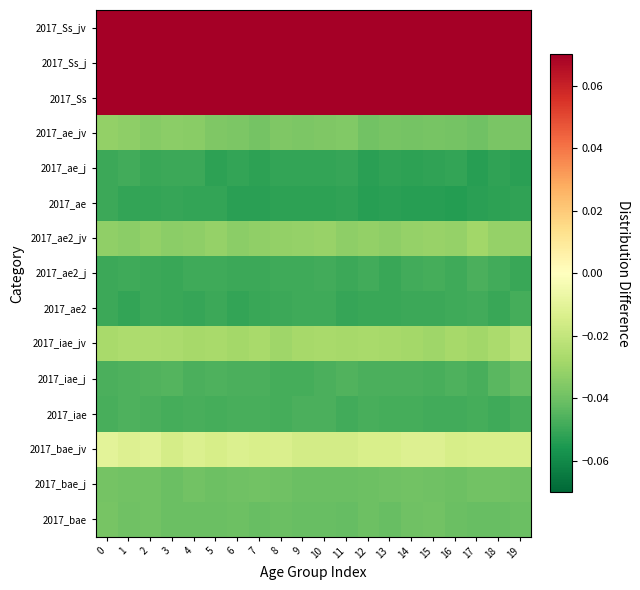

Reading right to left, what are all the values shown in this chart?

2017_Ss_jv: 19=0.3	18=0.3	17=0.3	16=0.3	15=0.3	14=0.3	13=0.3	12=0.3	11=0.3	10=0.3	9=0.3	8=0.3	7=0.3	6=0.3	5=0.3	4=0.3	3=0.3	2=0.3	1=0.3	0=0.3
2017_Ss_j: 19=0.1	18=0.1	17=0.1	16=0.1	15=0.1	14=0.1	13=0.1	12=0.1	11=0.1	10=0.1	9=0.1	8=0.1	7=0.1	6=0.1	5=0.1	4=0.1	3=0.1	2=0.1	1=0.1	0=0.1
2017_Ss: 19=0.1	18=0.1	17=0.1	16=0.1	15=0.1	14=0.1	13=0.1	12=0.1	11=0.1	10=0.1	9=0.1	8=0.1	7=0.1	6=0.1	5=0.1	4=0.1	3=0.1	2=0.1	1=0.1	0=0.1
2017_ae_jv: 19=-0.0	18=-0.0	17=-0.0	16=-0.0	15=-0.0	14=-0.0	13=-0.0	12=-0.0	11=-0.0	10=-0.0	9=-0.0	8=-0.0	7=-0.0	6=-0.0	5=-0.0	4=-0.0	3=-0.0	2=-0.0	1=-0.0	0=-0.0
2017_ae_j: 19=-0.1	18=-0.1	17=-0.1	16=-0.1	15=-0.1	14=-0.1	13=-0.1	12=-0.1	11=-0.1	10=-0.1	9=-0.1	8=-0.1	7=-0.1	6=-0.1	5=-0.1	4=-0.0	3=-0.0	2=-0.1	1=-0.0	0=-0.0
2017_ae: 19=-0.1	18=-0.1	17=-0.1	16=-0.1	15=-0.1	14=-0.1	13=-0.1	12=-0.1	11=-0.1	10=-0.1	9=-0.1	8=-0.1	7=-0.1	6=-0.1	5=-0.1	4=-0.1	3=-0.1	2=-0.1	1=-0.1	0=-0.0
2017_ae2_jv: 19=-0.0	18=-0.0	17=-0.0	16=-0.0	15=-0.0	14=-0.0	13=-0.0	12=-0.0	11=-0.0	10=-0.0	9=-0.0	8=-0.0	7=-0.0	6=-0.0	5=-0.0	4=-0.0	3=-0.0	2=-0.0	1=-0.0	0=-0.0
2017_ae2_j: 19=-0.1	18=-0.0	17=-0.0	16=-0.0	15=-0.0	14=-0.0	13=-0.0	12=-0.0	11=-0.0	10=-0.0	9=-0.0	8=-0.0	7=-0.0	6=-0.0	5=-0.0	4=-0.0	3=-0.1	2=-0.0	1=-0.0	0=-0.0
2017_ae2: 19=-0.0	18=-0.0	17=-0.0	16=-0.0	15=-0.0	14=-0.0	13=-0.0	12=-0.1	11=-0.1	10=-0.0	9=-0.0	8=-0.0	7=-0.0	6=-0.1	5=-0.0	4=-0.1	3=-0.1	2=-0.0	1=-0.1	0=-0.0
2017_iae_jv: 19=-0.0	18=-0.0	17=-0.0	16=-0.0	15=-0.0	14=-0.0	13=-0.0	12=-0.0	11=-0.0	10=-0.0	9=-0.0	8=-0.0	7=-0.0	6=-0.0	5=-0.0	4=-0.0	3=-0.0	2=-0.0	1=-0.0	0=-0.0
2017_iae_j: 19=-0.0	18=-0.0	17=-0.0	16=-0.0	15=-0.0	14=-0.0	13=-0.0	12=-0.0	11=-0.0	10=-0.0	9=-0.0	8=-0.0	7=-0.0	6=-0.0	5=-0.0	4=-0.0	3=-0.0	2=-0.0	1=-0.0	0=-0.0
2017_iae: 19=-0.0	18=-0.0	17=-0.0	16=-0.0	15=-0.0	14=-0.0	13=-0.0	12=-0.0	11=-0.0	10=-0.0	9=-0.0	8=-0.0	7=-0.0	6=-0.0	5=-0.0	4=-0.0	3=-0.0	2=-0.0	1=-0.0	0=-0.0
2017_bae_jv: 19=-0.0	18=-0.0	17=-0.0	16=-0.0	15=-0.0	14=-0.0	13=-0.0	12=-0.0	11=-0.0	10=-0.0	9=-0.0	8=-0.0	7=-0.0	6=-0.0	5=-0.0	4=-0.0	3=-0.0	2=-0.0	1=-0.0	0=-0.0
2017_bae_j: 19=-0.0	18=-0.0	17=-0.0	16=-0.0	15=-0.0	14=-0.0	13=-0.0	12=-0.0	11=-0.0	10=-0.0	9=-0.0	8=-0.0	7=-0.0	6=-0.0	5=-0.0	4=-0.0	3=-0.0	2=-0.0	1=-0.0	0=-0.0
2017_bae: 19=-0.0	18=-0.0	17=-0.0	16=-0.0	15=-0.0	14=-0.0	13=-0.0	12=-0.0	11=-0.0	10=-0.0	9=-0.0	8=-0.0	7=-0.0	6=-0.0	5=-0.0	4=-0.0	3=-0.0	2=-0.0	1=-0.0	0=-0.0